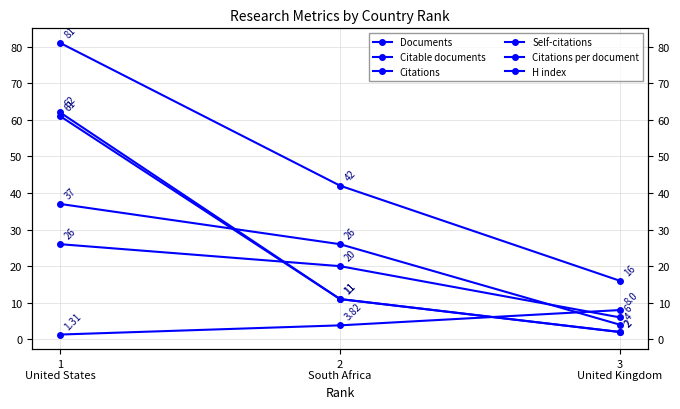

The value of H index at 1
United States is 37.4. True or false?

False